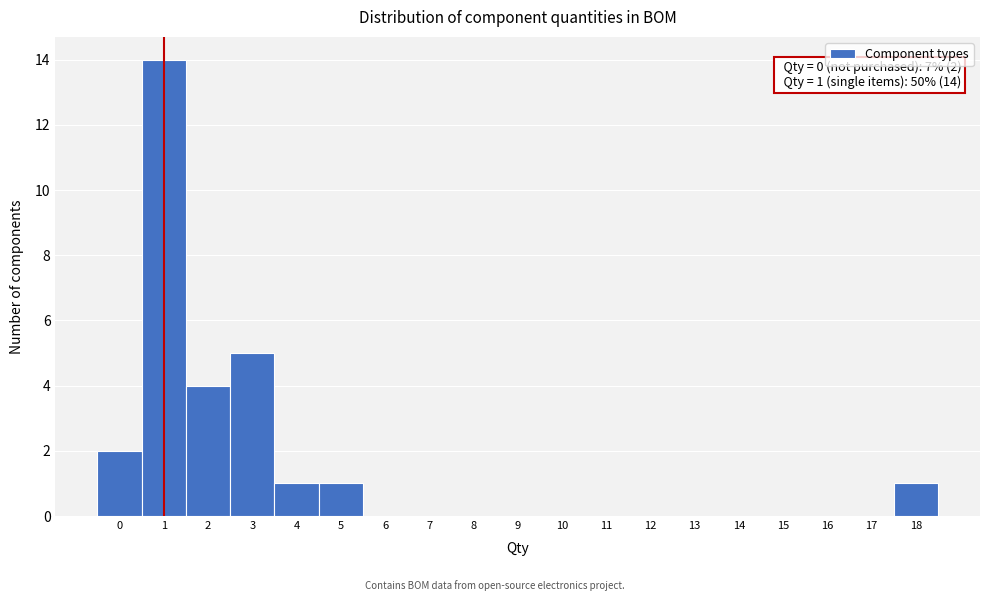

Which range on the x-axis has the tallest bar?

0.5 to 1.5